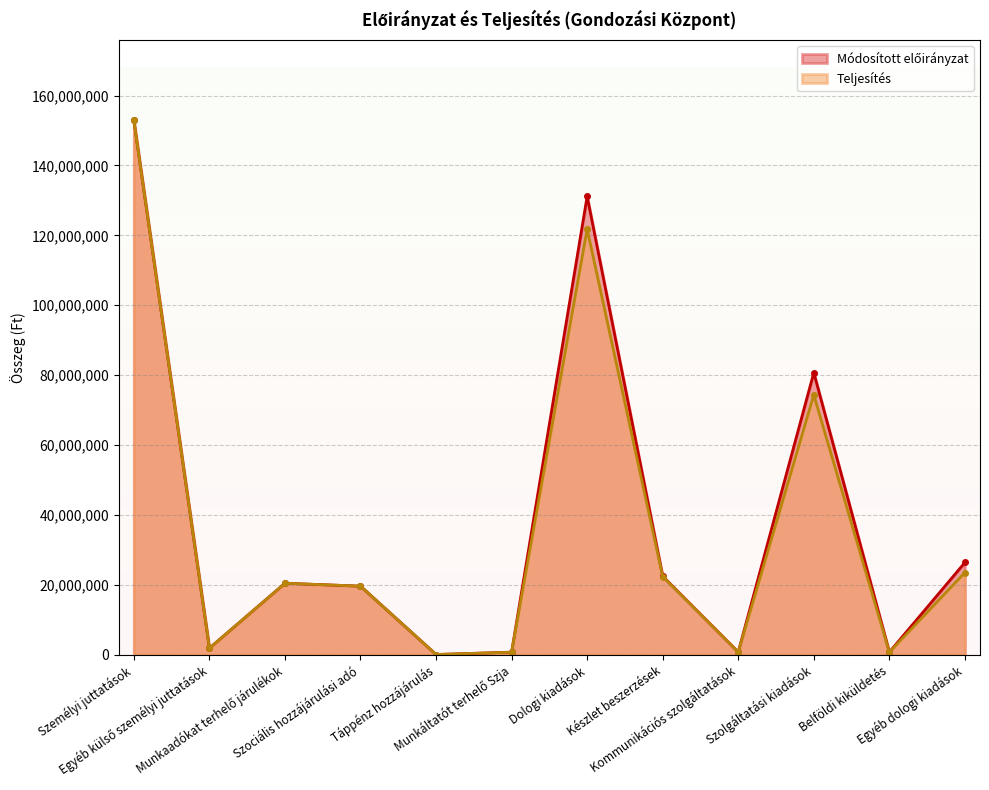

What are all the series names shown in the legend?

Módosított előirányzat, Teljesítés